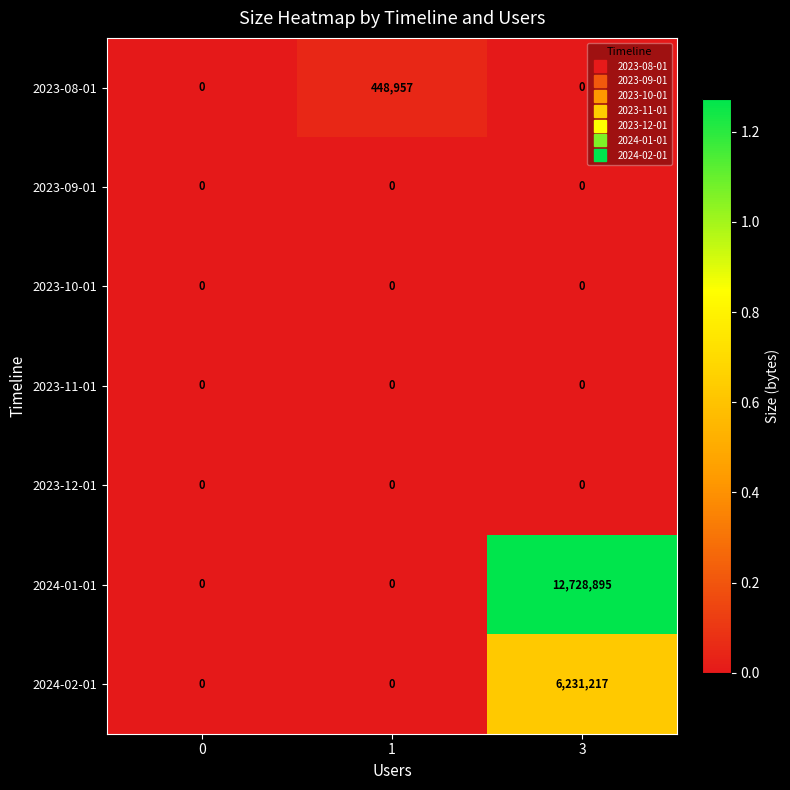

At how many categories does at least one series exceed 6431003?

1